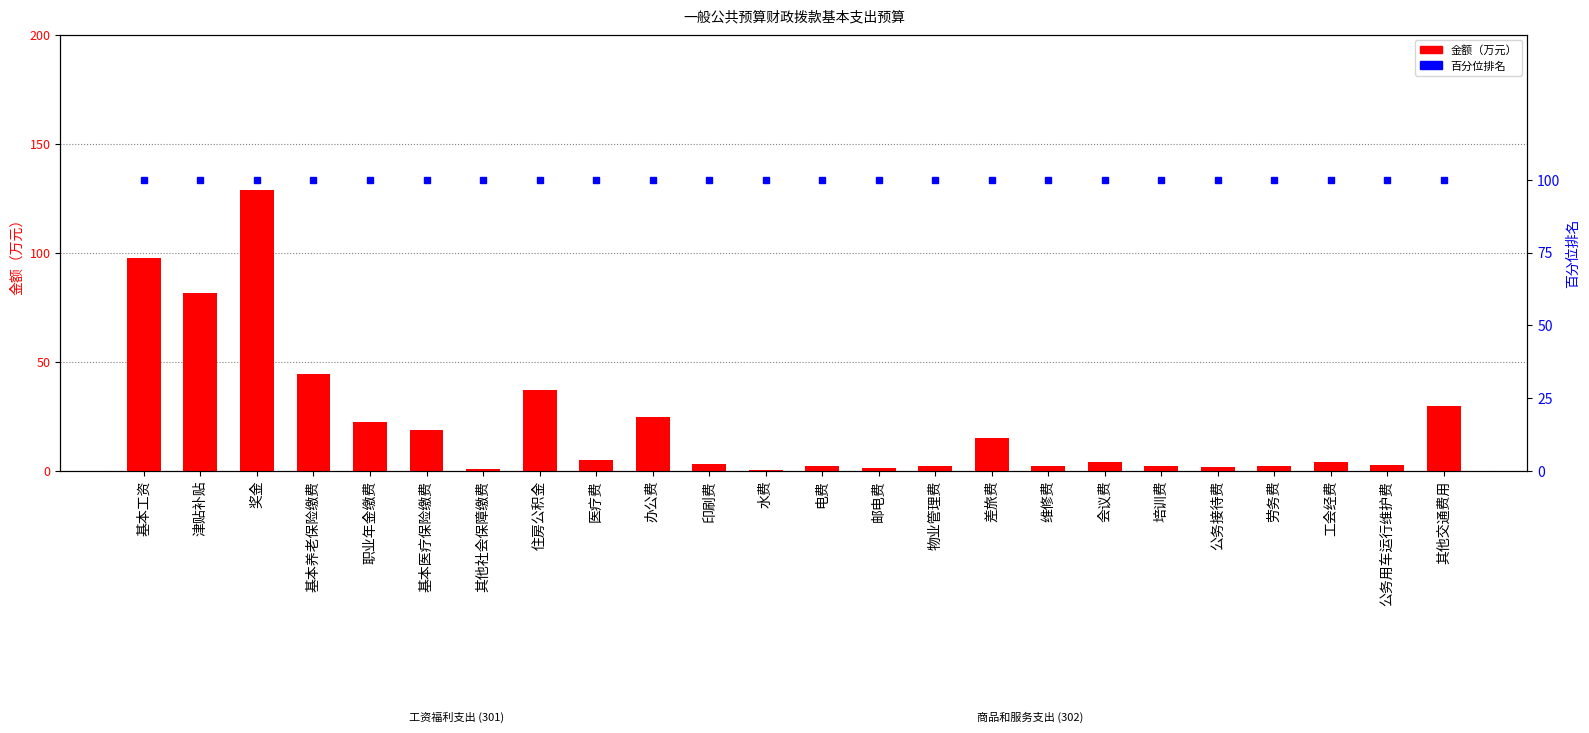

What is the sum of all 百分位排名 values?

2400.0